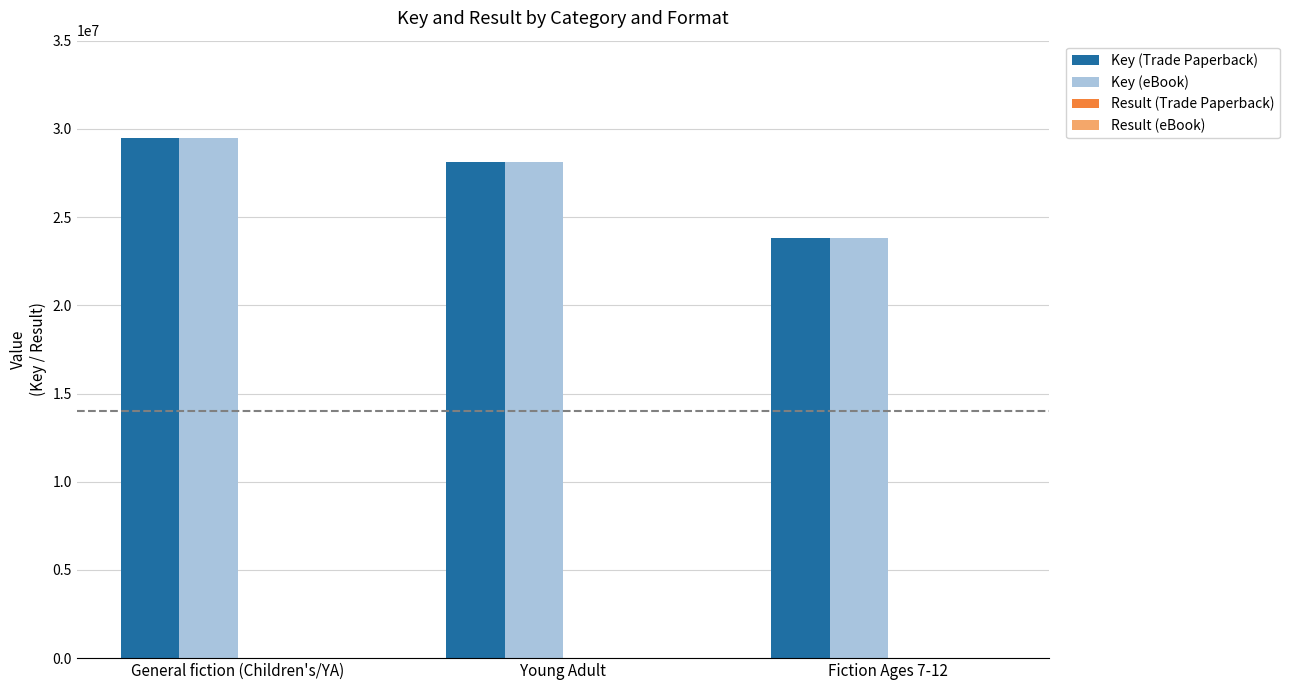

Where is Key (eBook) nearest to the value 26663223?

Young Adult